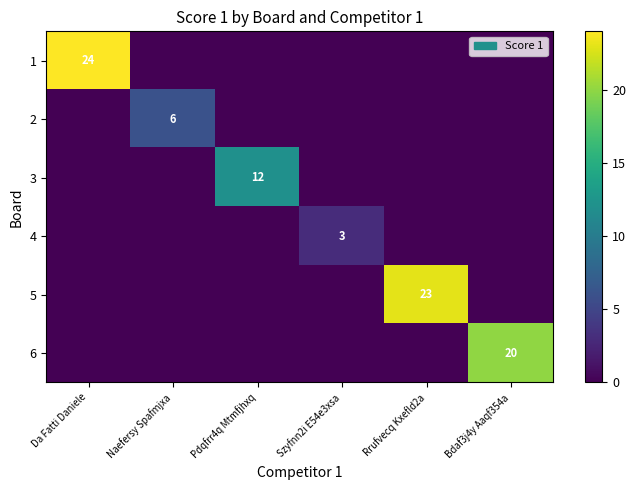

True or false: 3 has a value of 12 at Pdqfrr4q Mtmfjhxq.

True